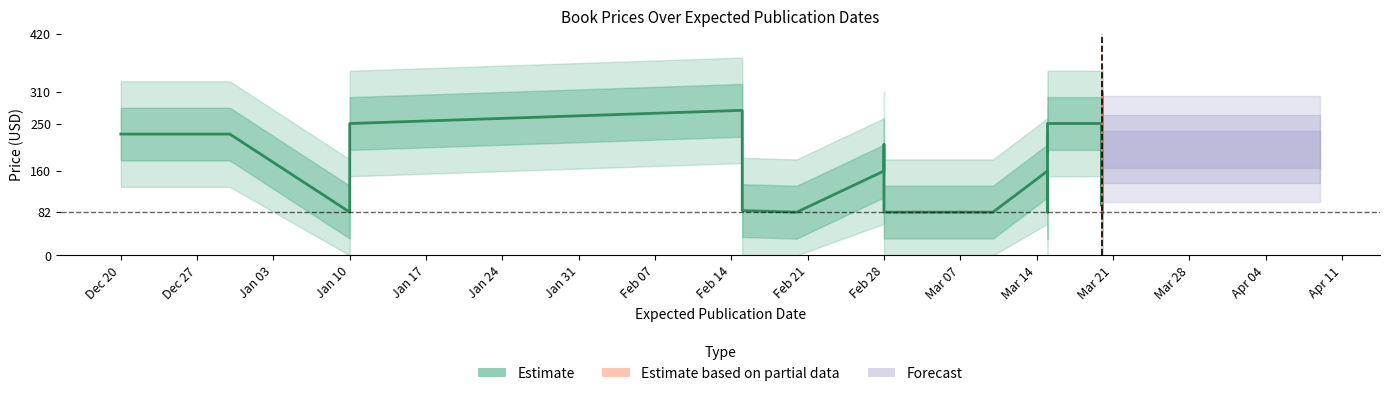

Is it true that lower1 equals 68 at 2023-02-28?

False